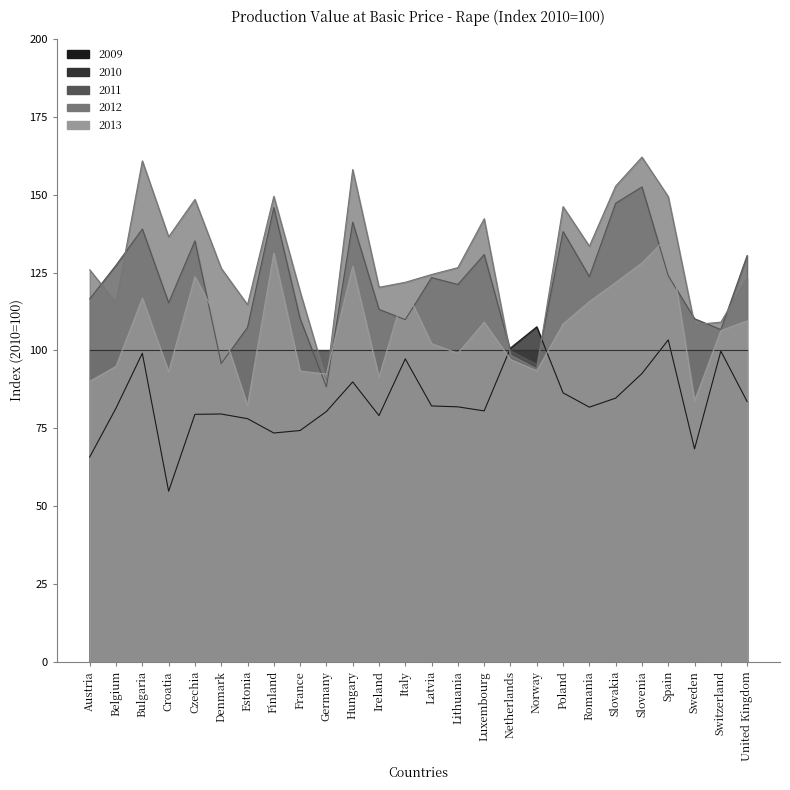

True or false: 2011 and 2009 intersect in this chart.

True